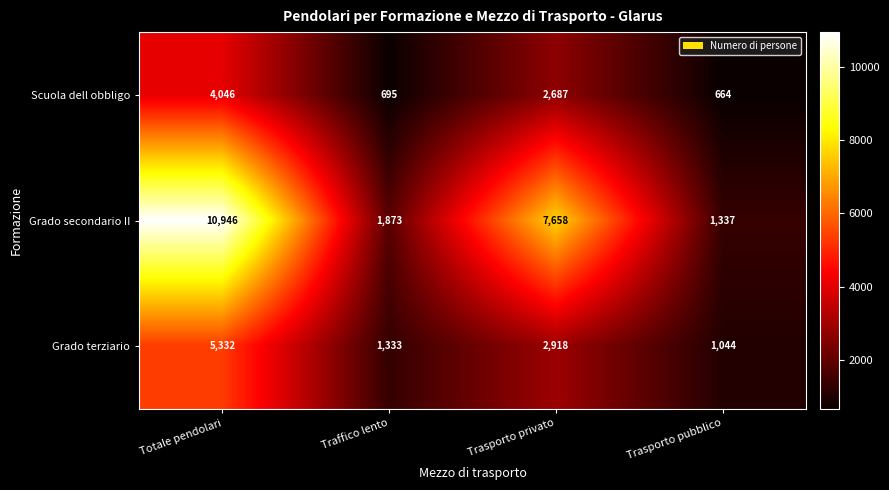

Reading left to right, list all the values displayed in this chart.

Scuola dell obbligo: Totale pendolari=4046	Traffico lento=695	Trasporto privato=2687	Trasporto pubblico=664
Grado secondario II: Totale pendolari=10946	Traffico lento=1873	Trasporto privato=7658	Trasporto pubblico=1337
Grado terziario: Totale pendolari=5332	Traffico lento=1333	Trasporto privato=2918	Trasporto pubblico=1044